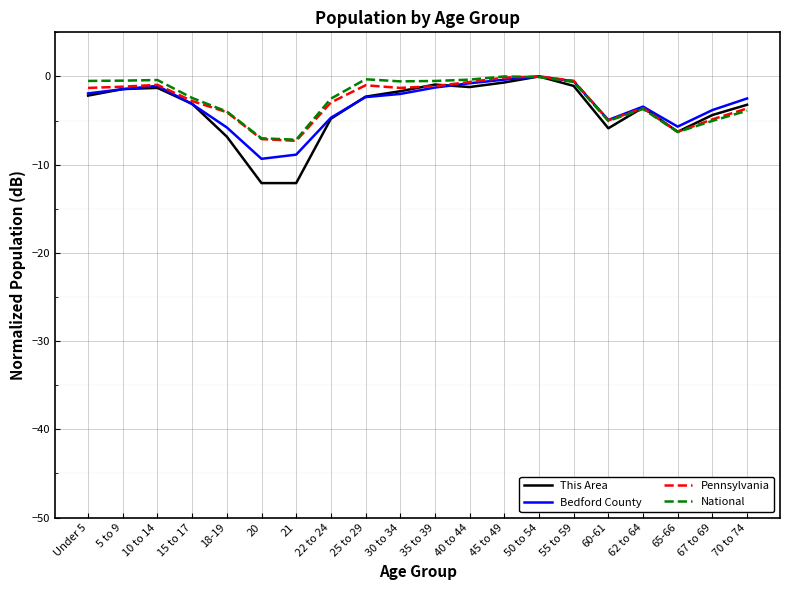

The This Area series shows -2.3 at 25 to 29. True or false?

True